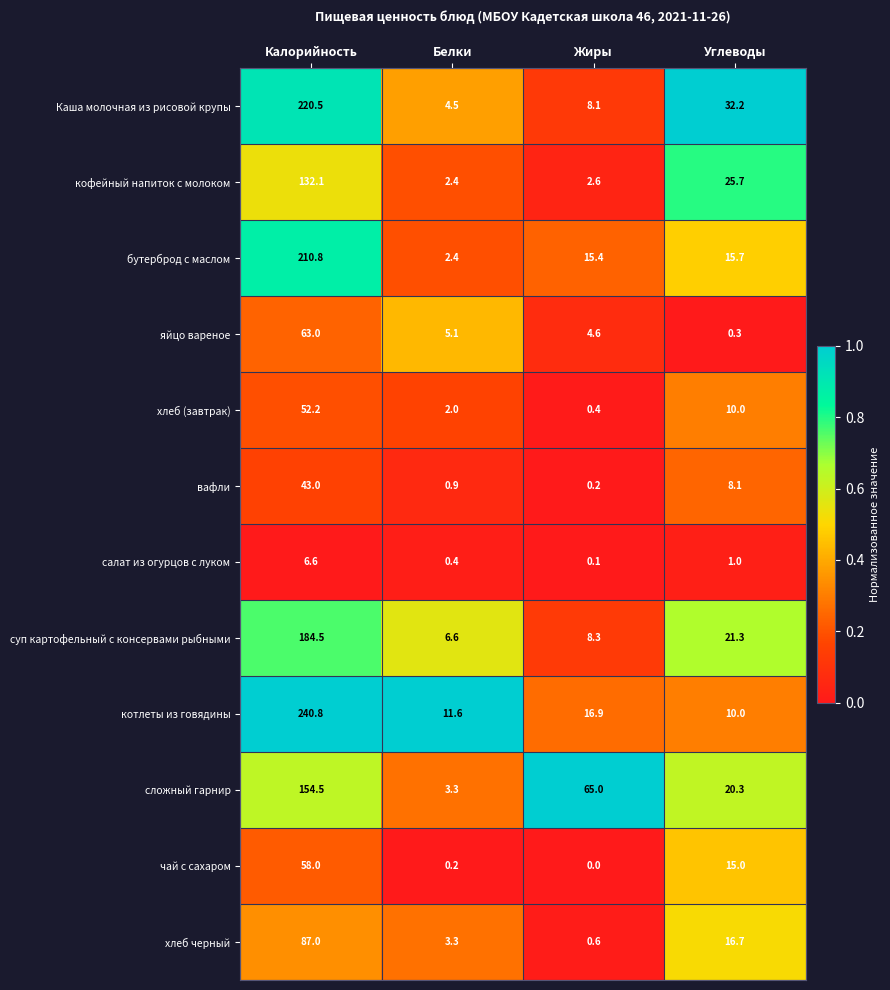

How many data points does each series have?

4